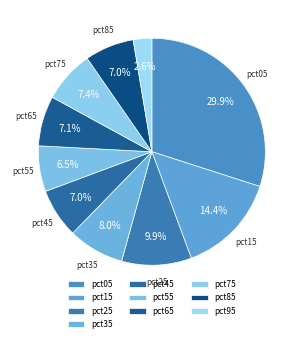

Which category has the biggest portion of the pie?

pct05